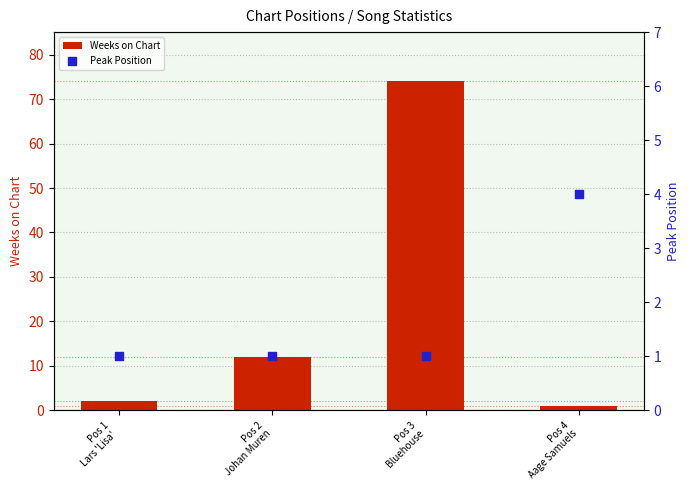

Is the value of Weeks on Chart at Pos 1
Lars 'Lisa'  greater than the value of Peak Position at Pos 4
Aage Samuels?

No